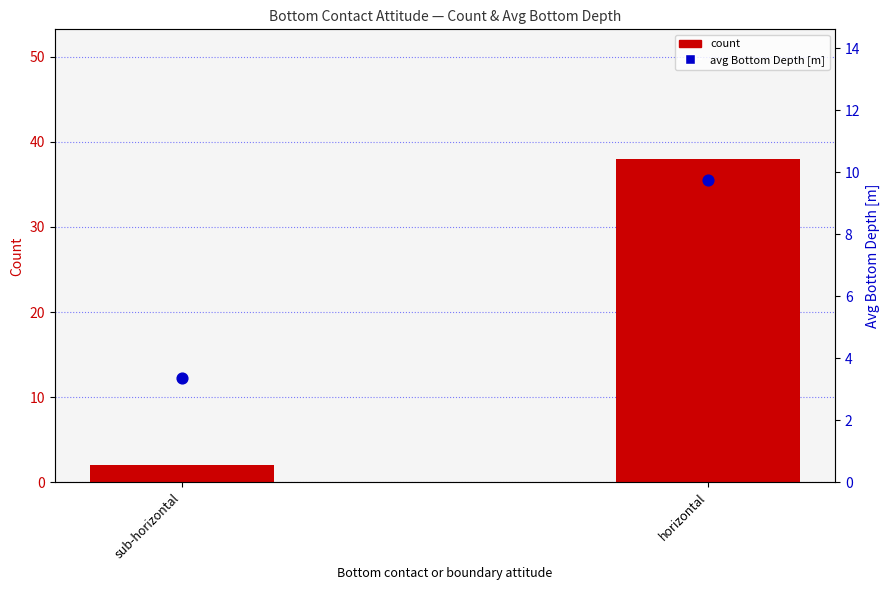

What are all the series names shown in the legend?

count, avg Bottom Depth [m]